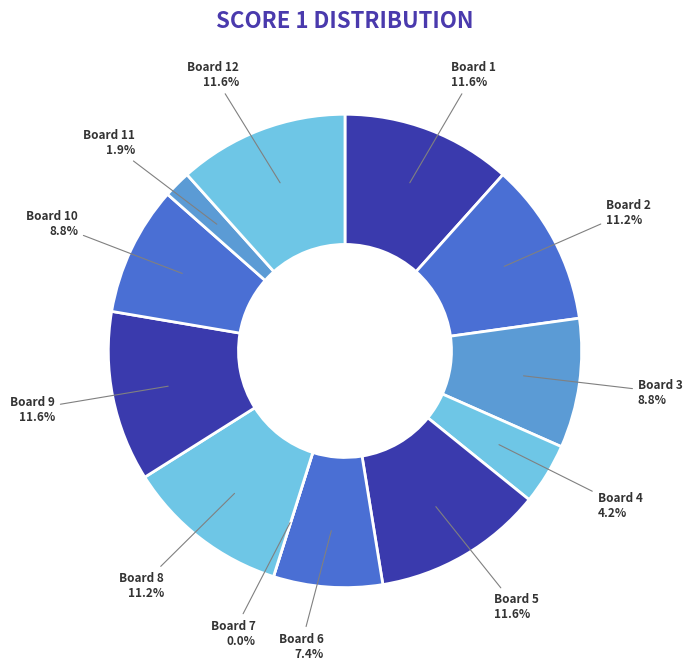

Rank the categories by value from lowest to highest.

7, 11, 4, 6, 3, 10, 2, 8, 1, 5, 9, 12